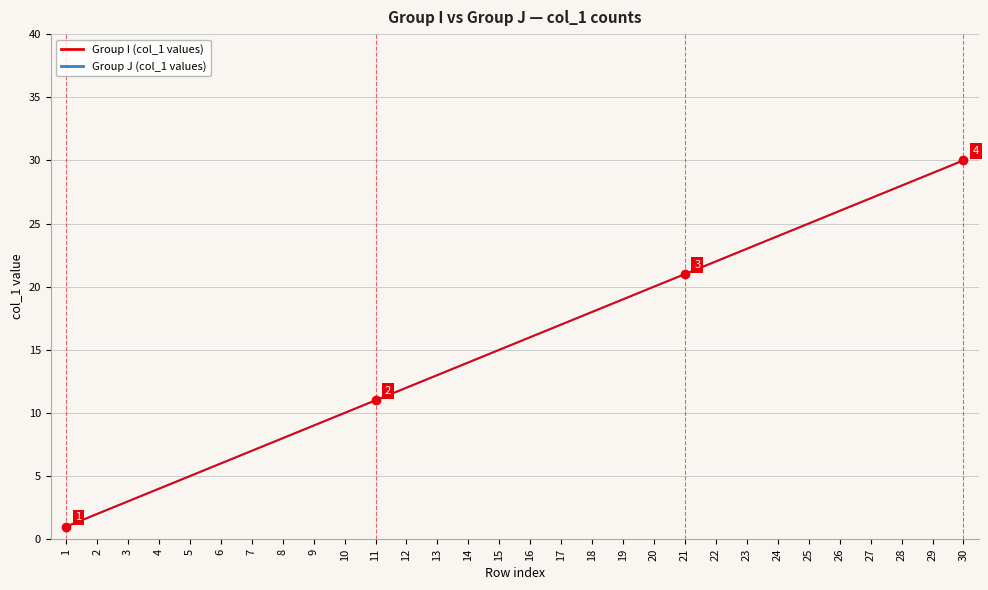

Which category has the lowest value in the Group J (col_1 values) series?

1